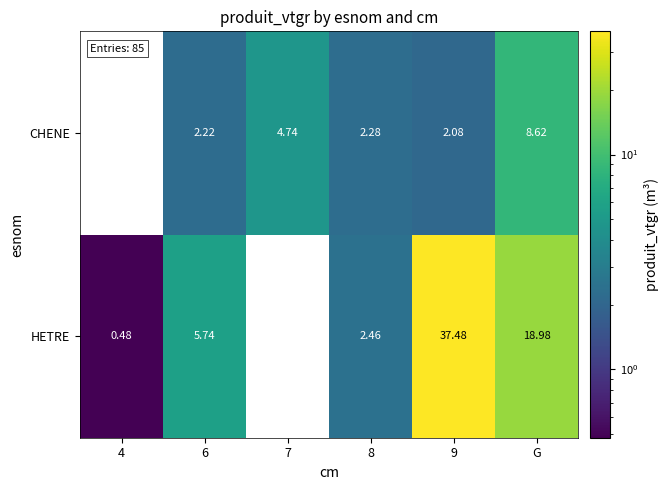

At 9, list the series in order from smallest to largest.

CHENE, HETRE